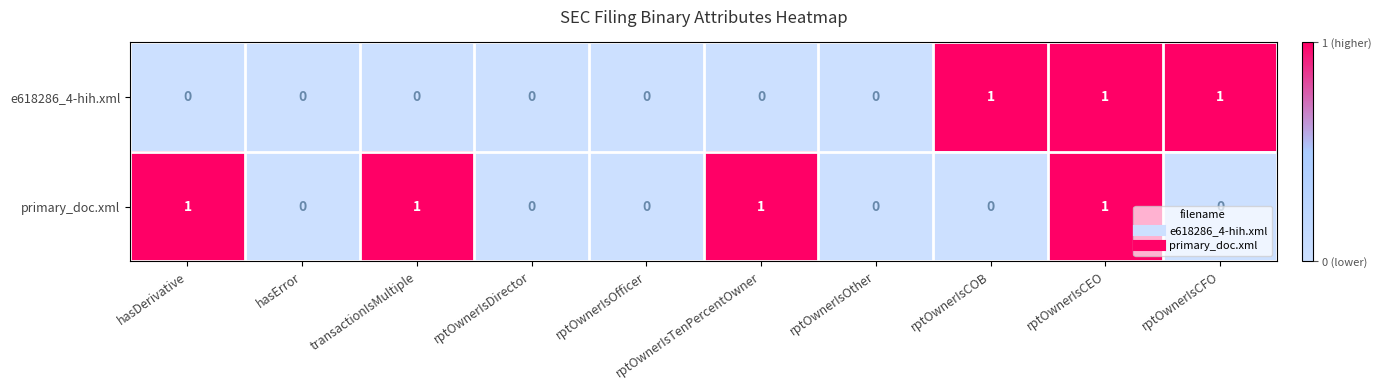

Count the number of data series in this chart.

2